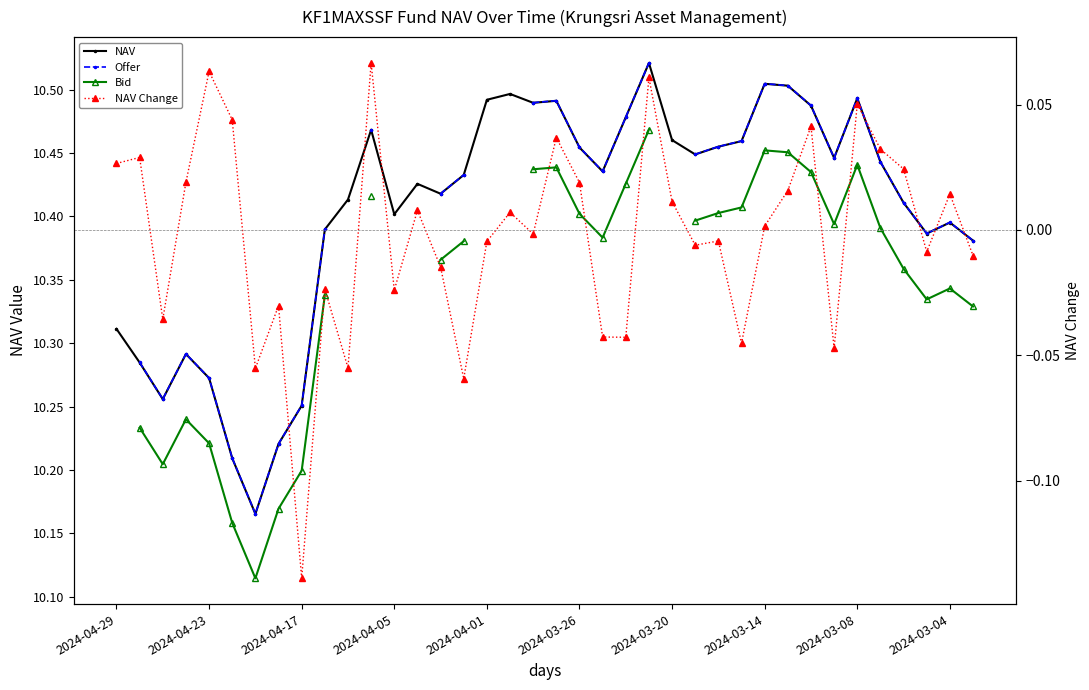

What is the highest value of the NAV Change series?

0.1